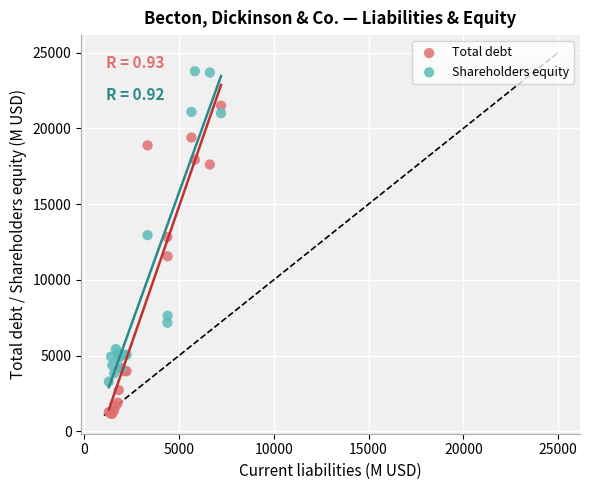

What is the X range (max minus min) for the scatter plot?

5917